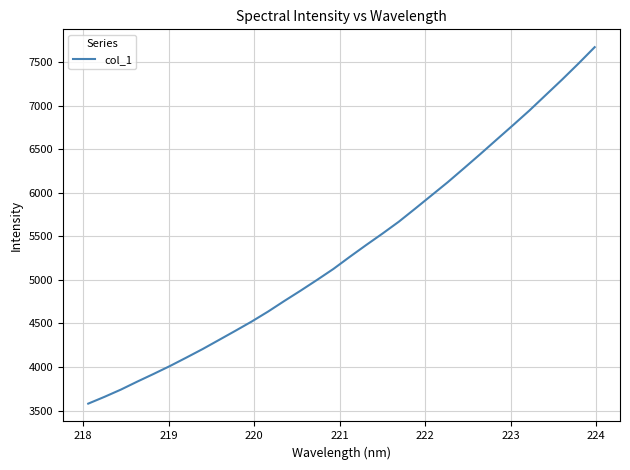

True or false: the data has more than 0 interior local peaks.

False